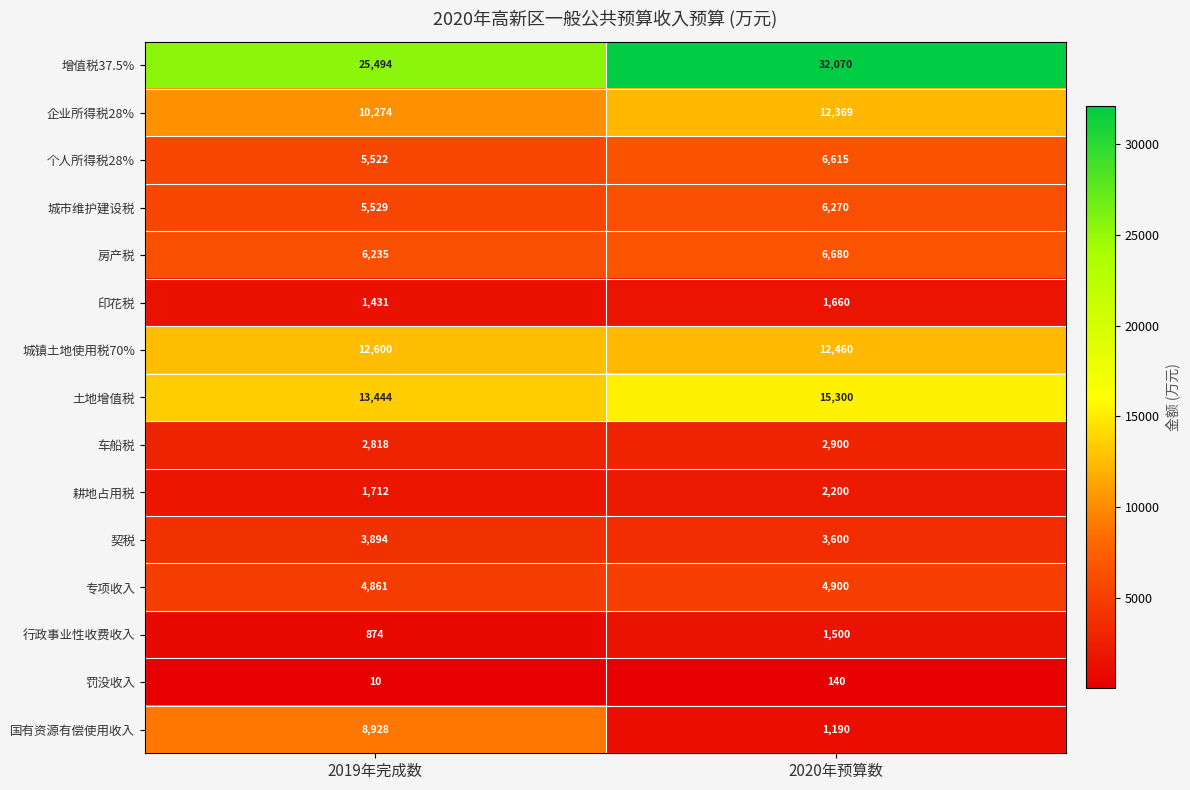

Which series changed the most between 2019年完成数 and 2020年预算数?

国有资源有偿使用收入